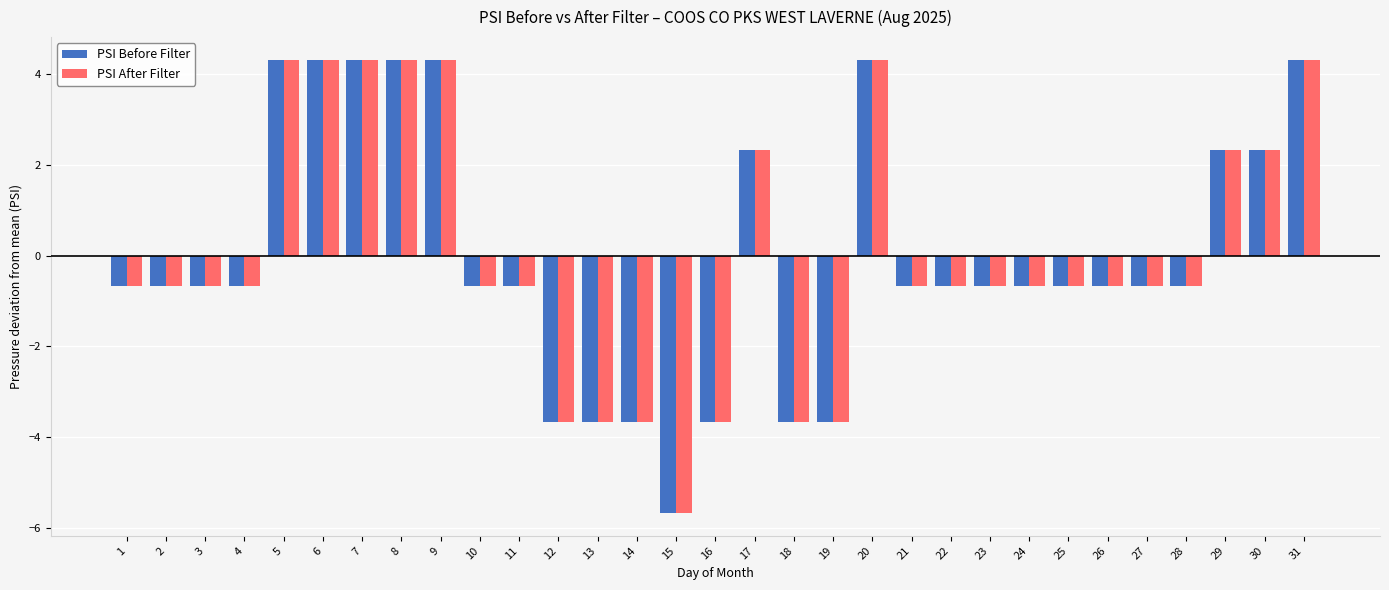

The PSI Before Filter series shows 3.6 at 30. True or false?

False